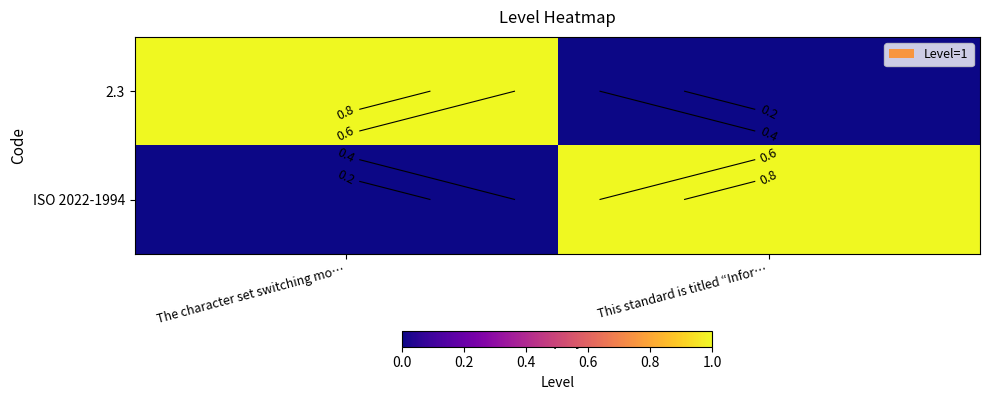

List the series in order of their peak value, lowest first.

2.3, ISO 2022-1994